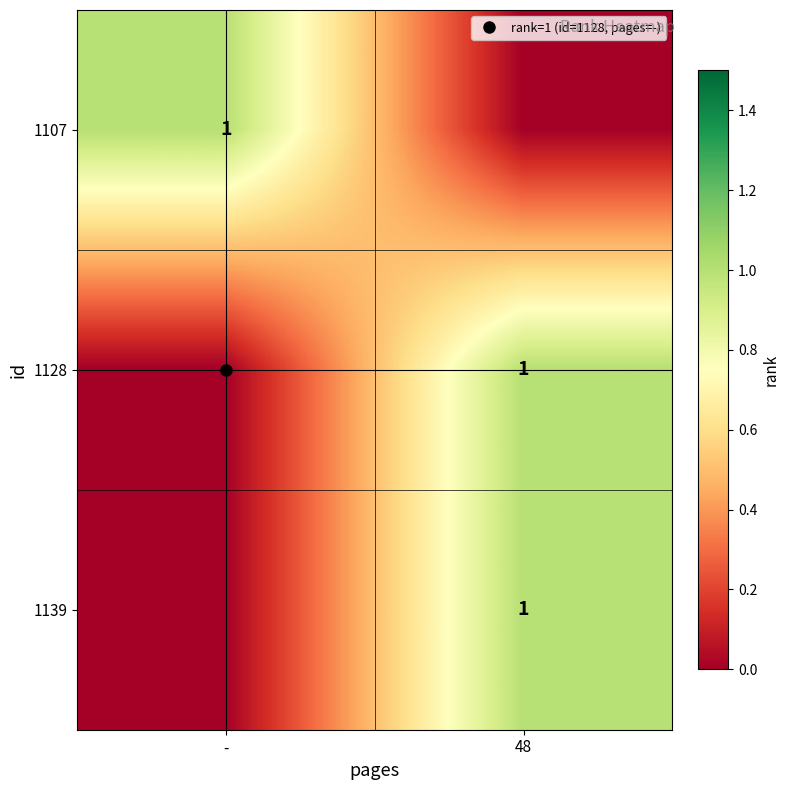

Which category has the highest value in the 1128 series?

48